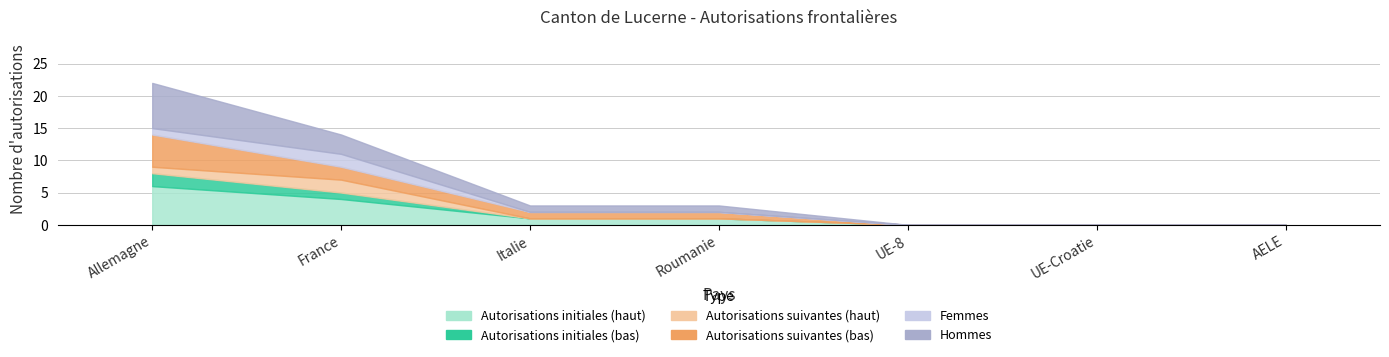

True or false: Hommes initiaux and Femmes initiales intersect in this chart.

False